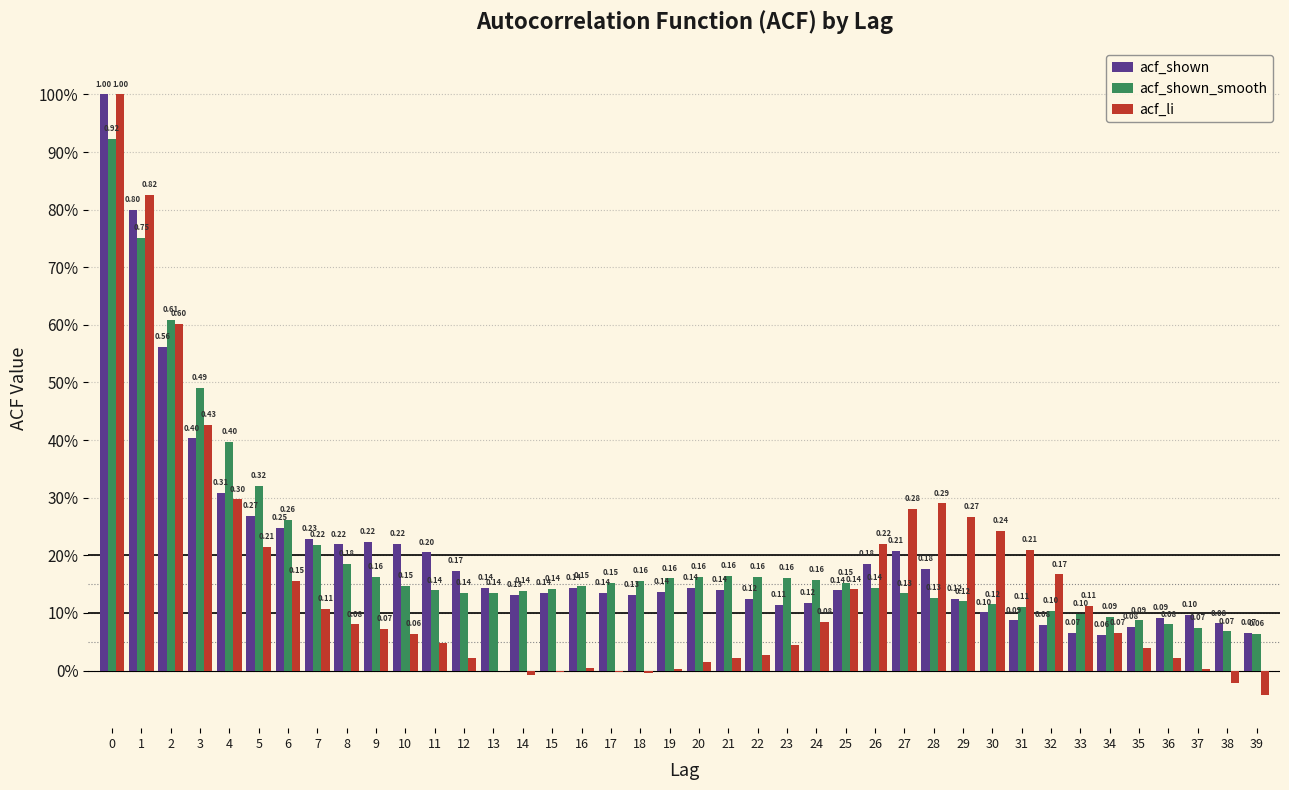

What are all the series names shown in the legend?

acf_shown, acf_shown_smooth, acf_li